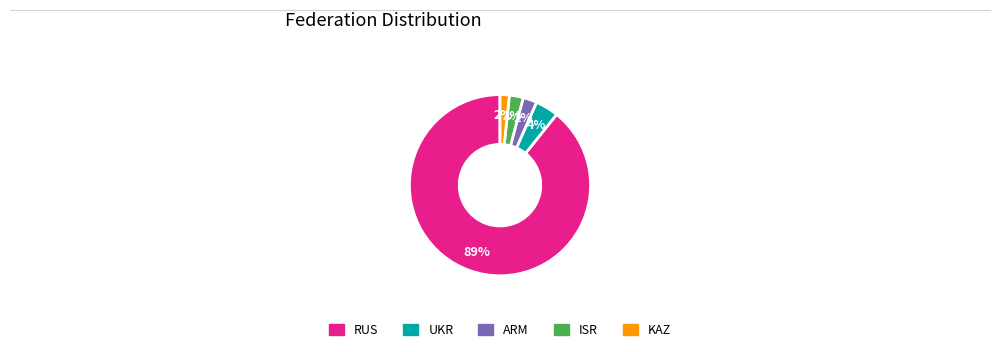

Does RUS account for over 50% of the chart?

Yes